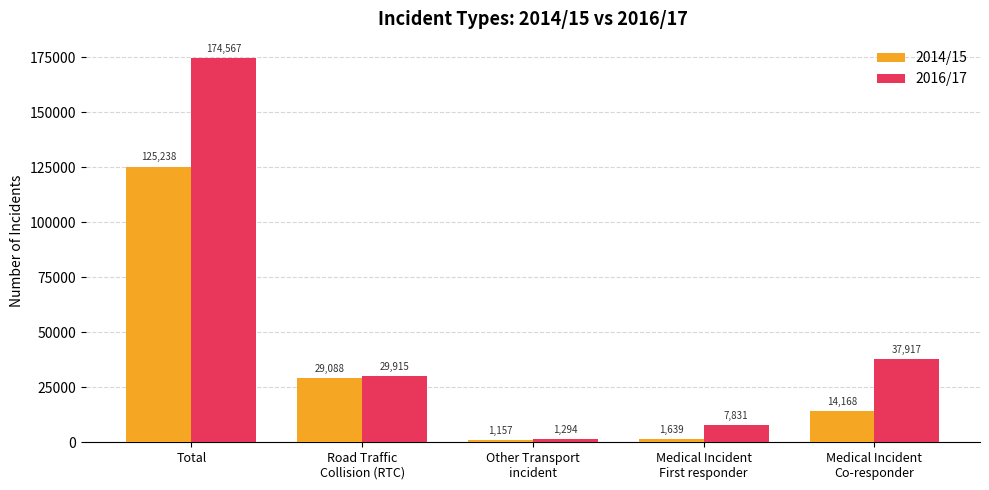

What is the label of the 4th bar from the left?

Medical Incident
First responder